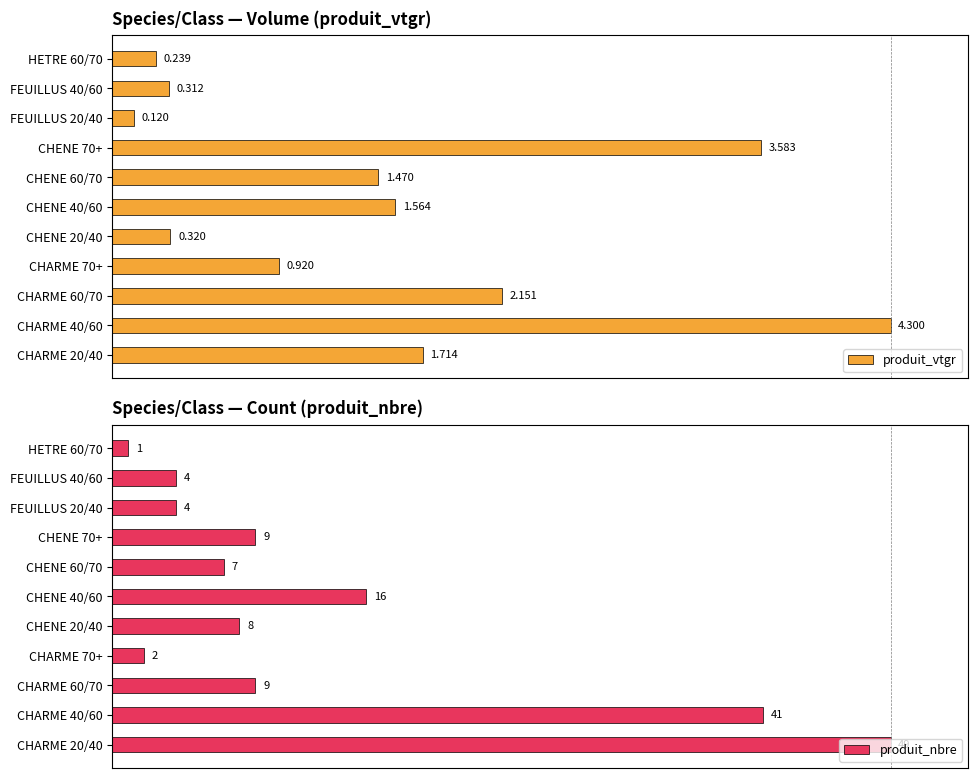

How many series are shown in this chart?

2